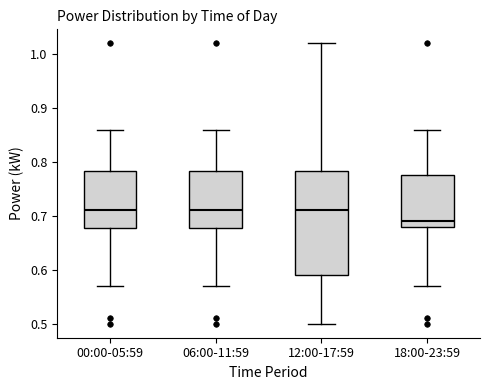

Where does the upper whisker of the box for 06:00-11:59 end on the y-axis? The values are not printed on the chart, so give them approximately, as read against the axis.

0.86